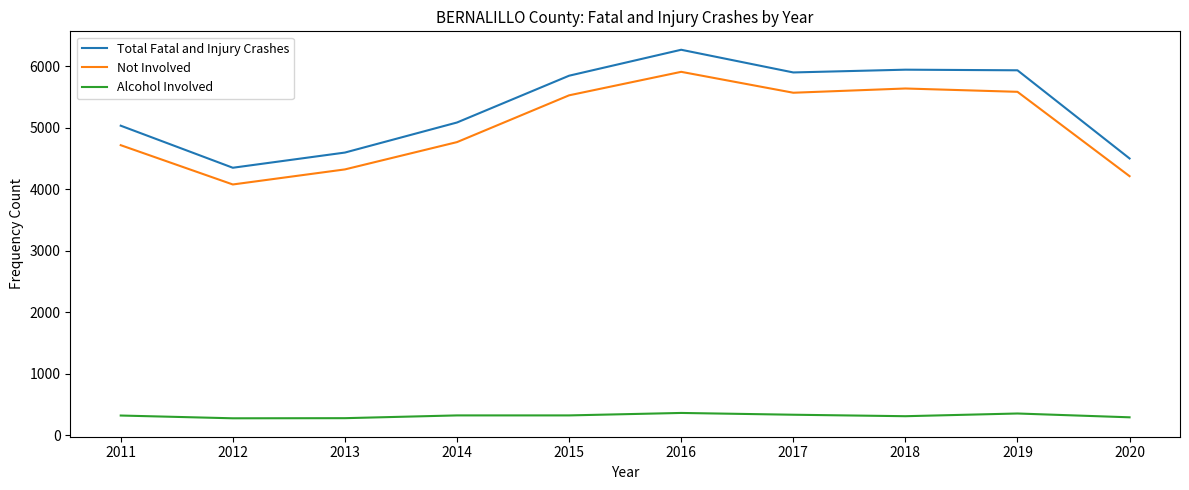

What is the difference between the Alcohol Involved values at 2016 and 2017?

29